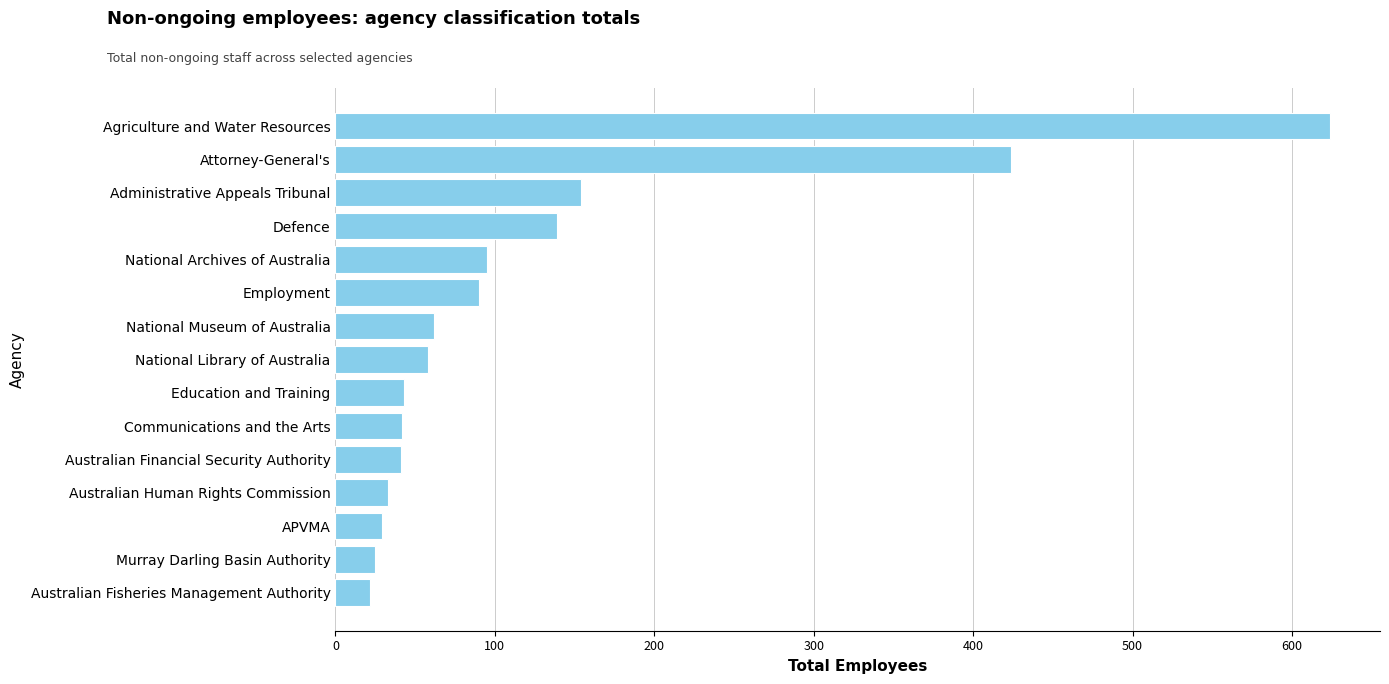

Count the number of data series in this chart.

1